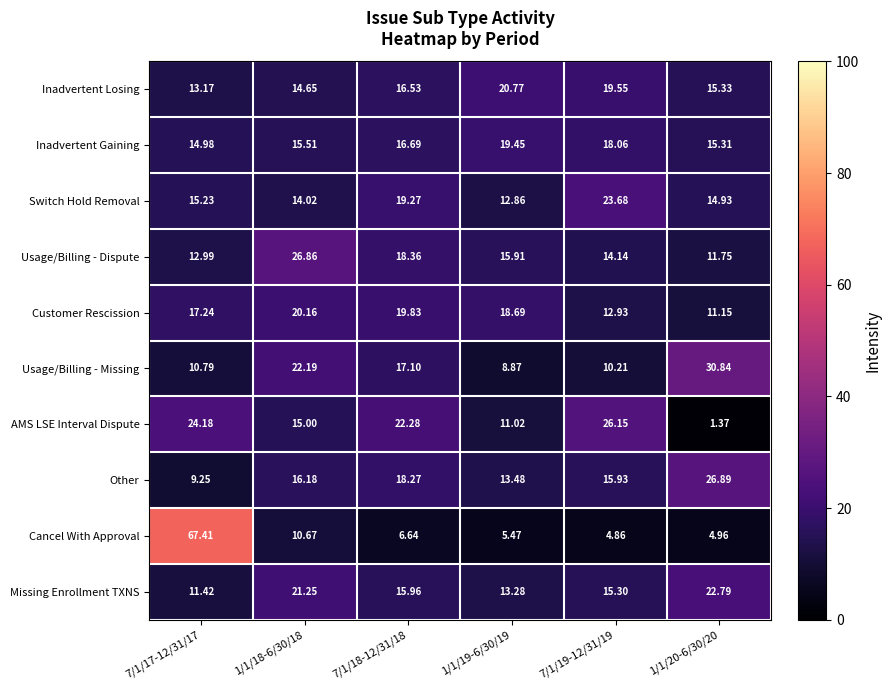

List the series in order of their peak value, lowest first.

Inadvertent Gaining, Customer Rescission, Inadvertent Losing, Missing Enrollment TXNS, Switch Hold Removal, AMS LSE Interval Dispute, Usage/Billing - Dispute, Other, Usage/Billing - Missing, Cancel With Approval